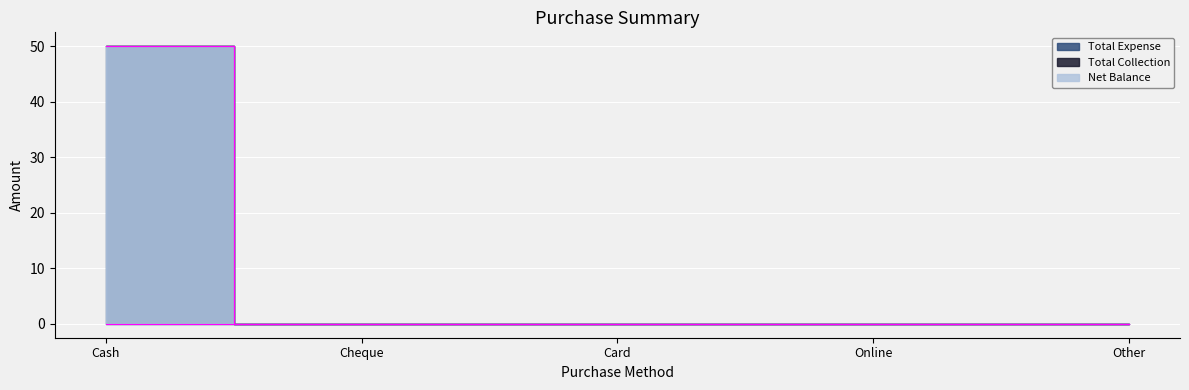

Which series has the largest total across all categories?

Total Expense